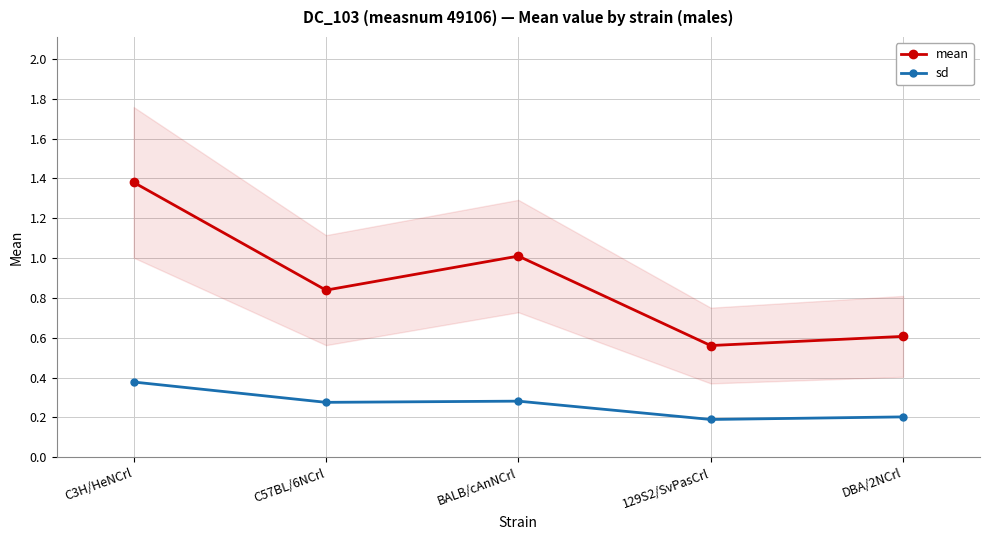

At which category does sd reach its first local peak?

BALB/cAnNCrl